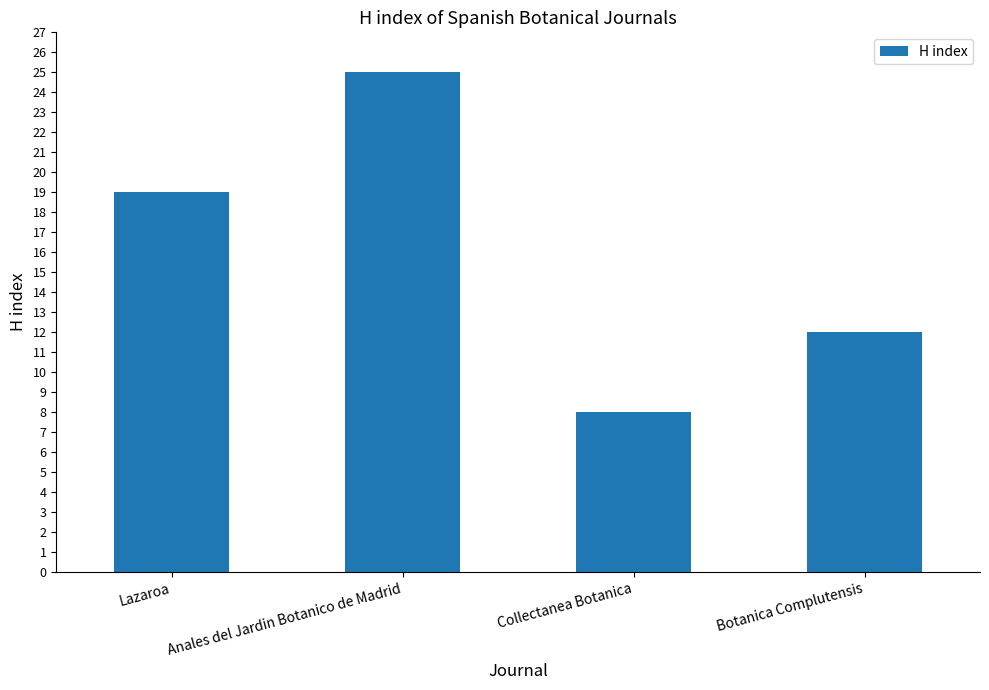

Is it true that the value at Collectanea Botanica is 8?

True